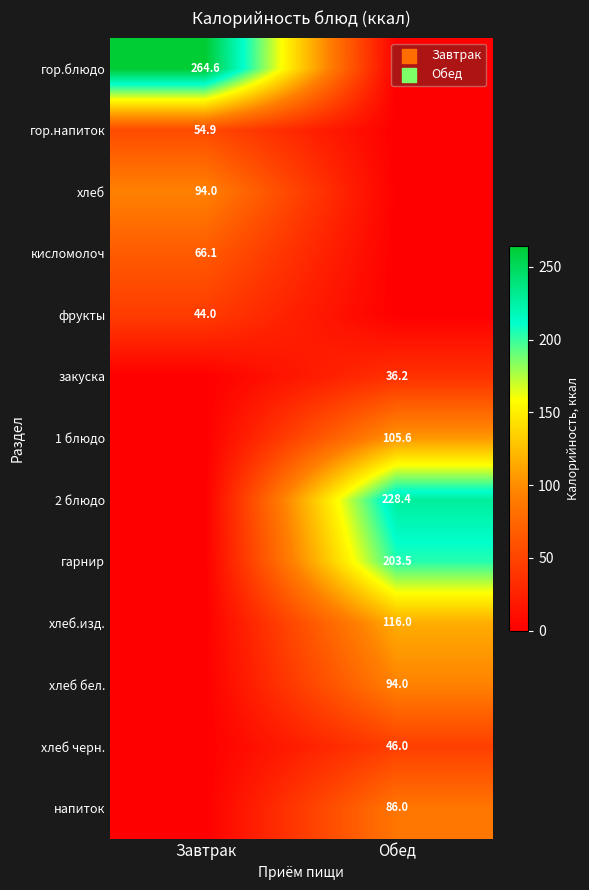

True or false: напиток has a value of 25.5 at Обед.

False